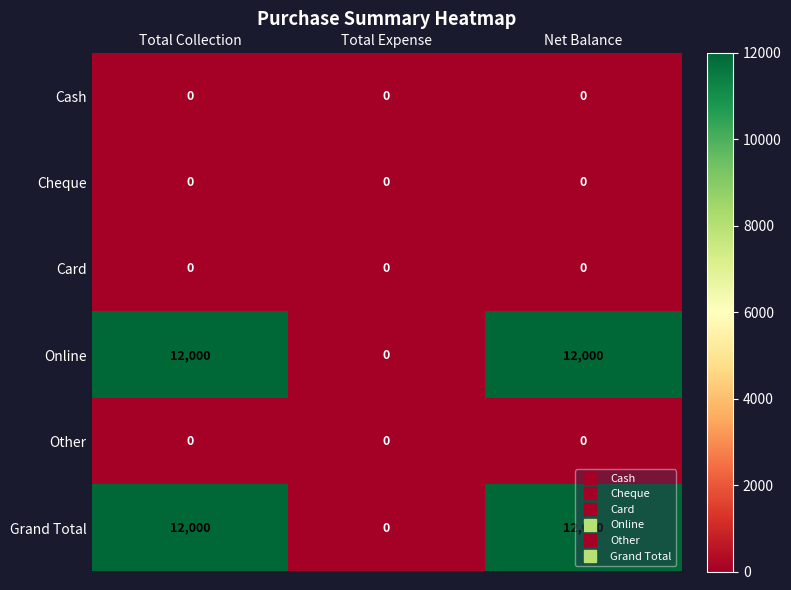

What is the difference between the highest and lowest values at Total Collection?

12000